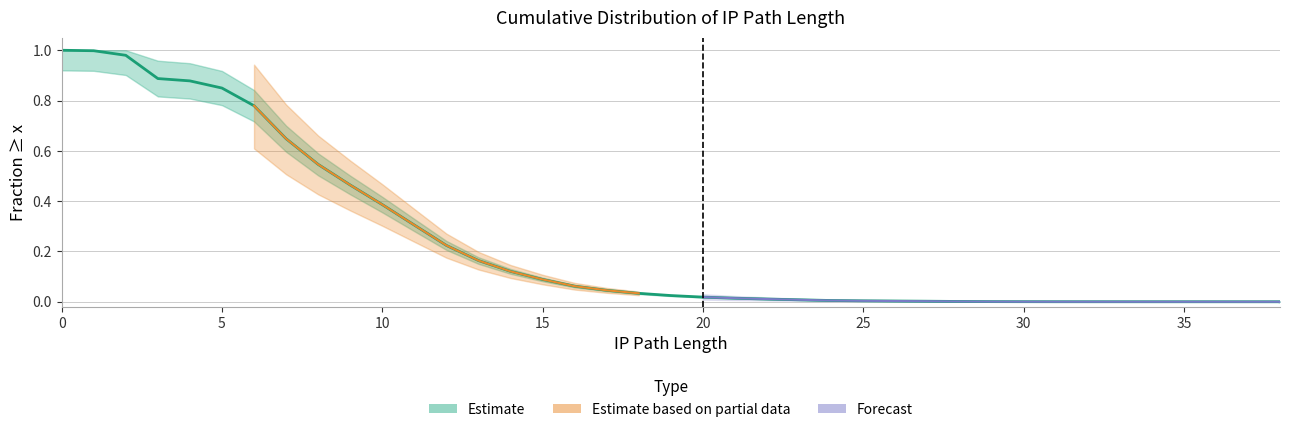

What is the difference between the maximum and minimum values?

1.0